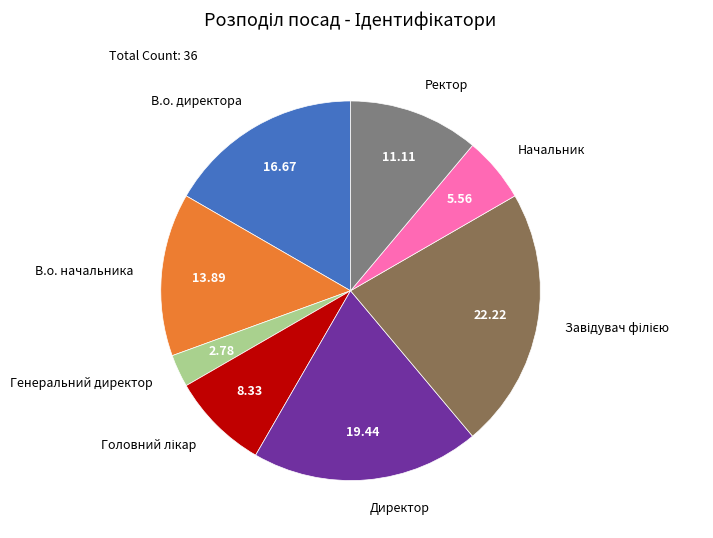

Which has a higher value, Начальник or В.о. директора?

В.о. директора